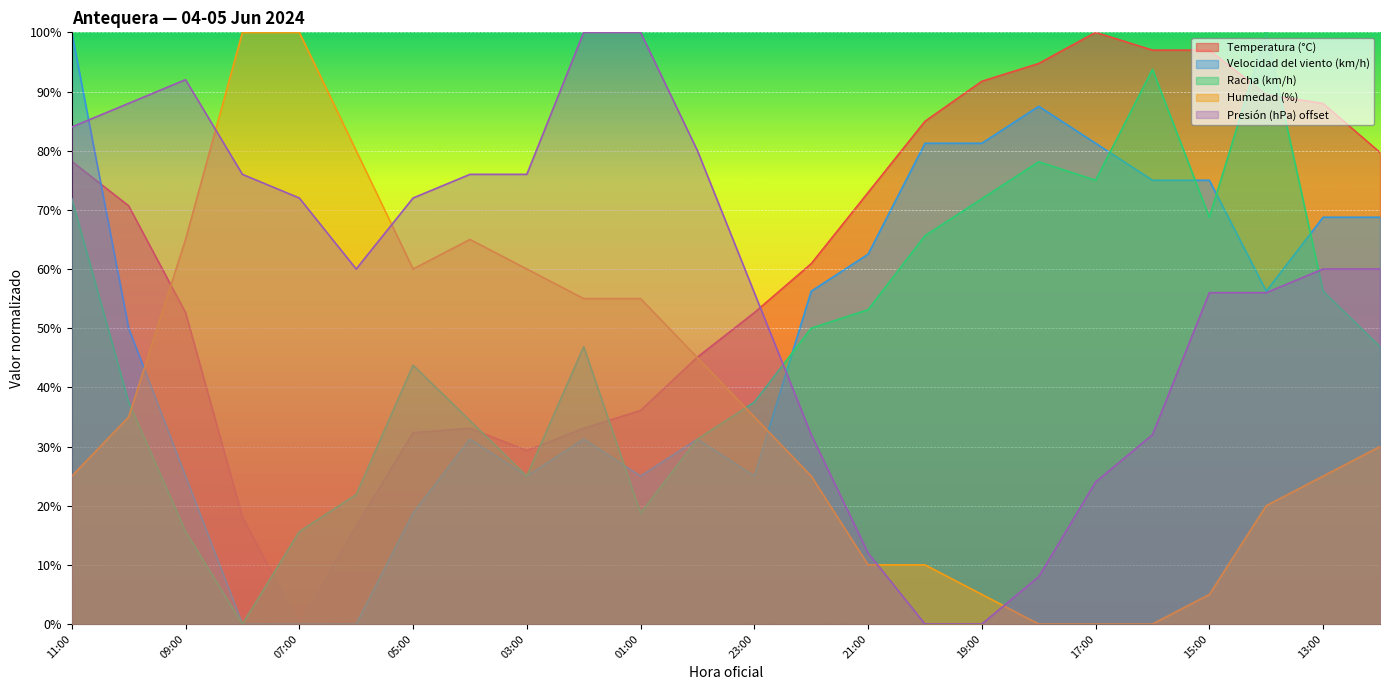

Between which two adjacent categories do Presión (hPa) offset and Velocidad del viento (km/h) first intersect?

11:00 and 10:00